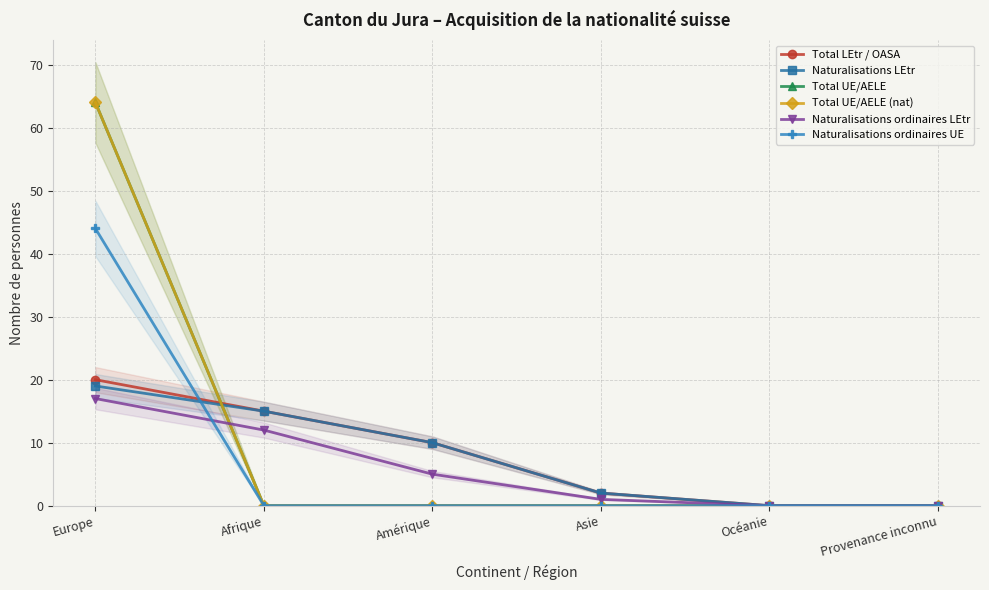

At which category is the sum across all series the highest?

Europe